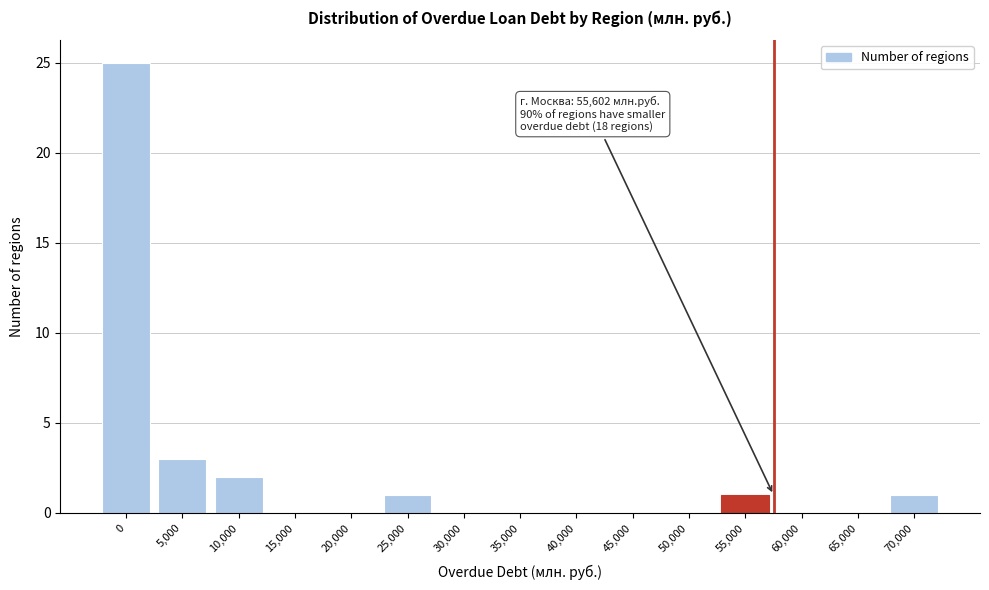

Reading left to right, transcribe all the data shown in this chart.

0=25	5,000=3	10,000=2	15,000=0	20,000=0	25,000=1	30,000=0	35,000=0	40,000=0	45,000=0	50,000=0	55,000=1	60,000=0	65,000=0	70,000=1